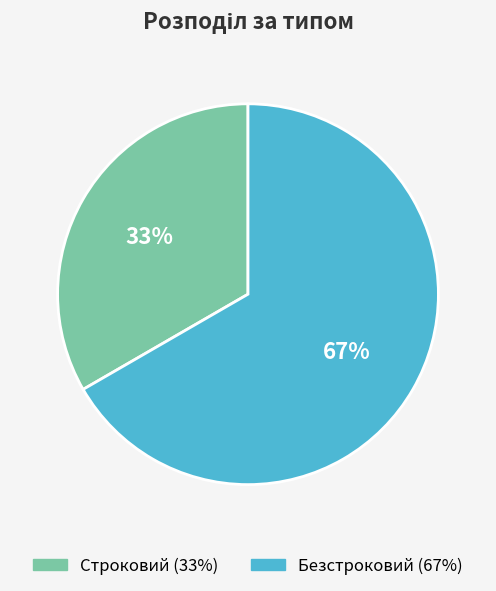

How many slices are in this pie chart?

2